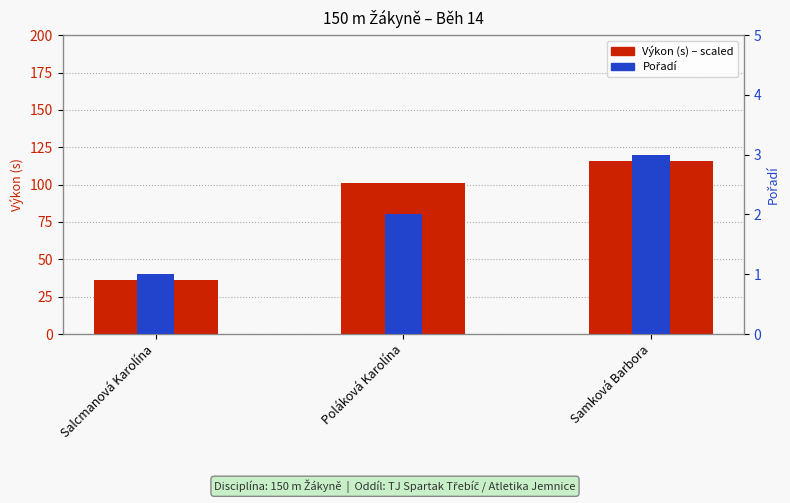

What is the value of the Výkon (scaled) bar at the 3rd from the left?

116.0